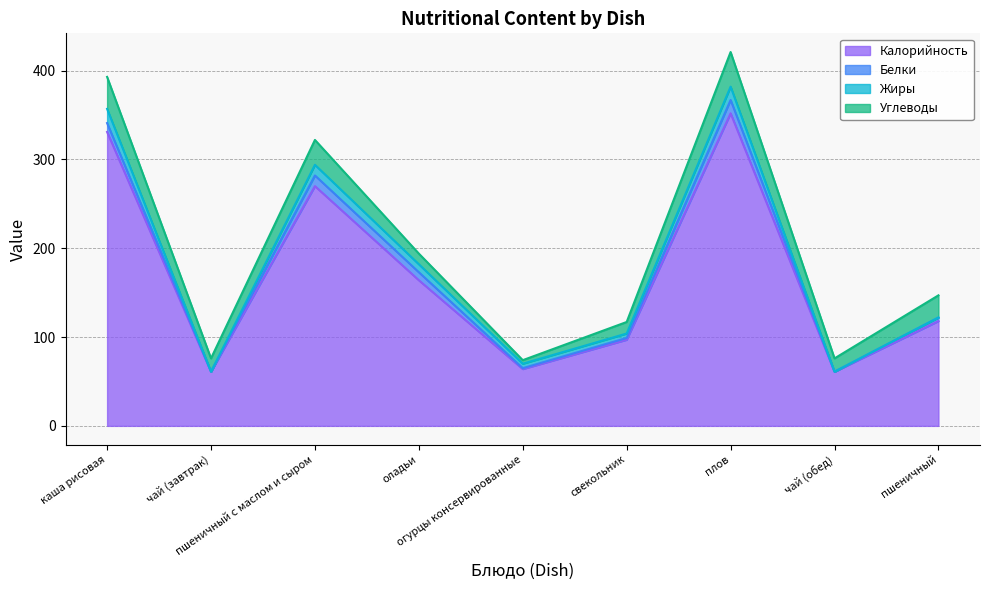

Where is the first local minimum for Калорийность?

чай (завтрак)